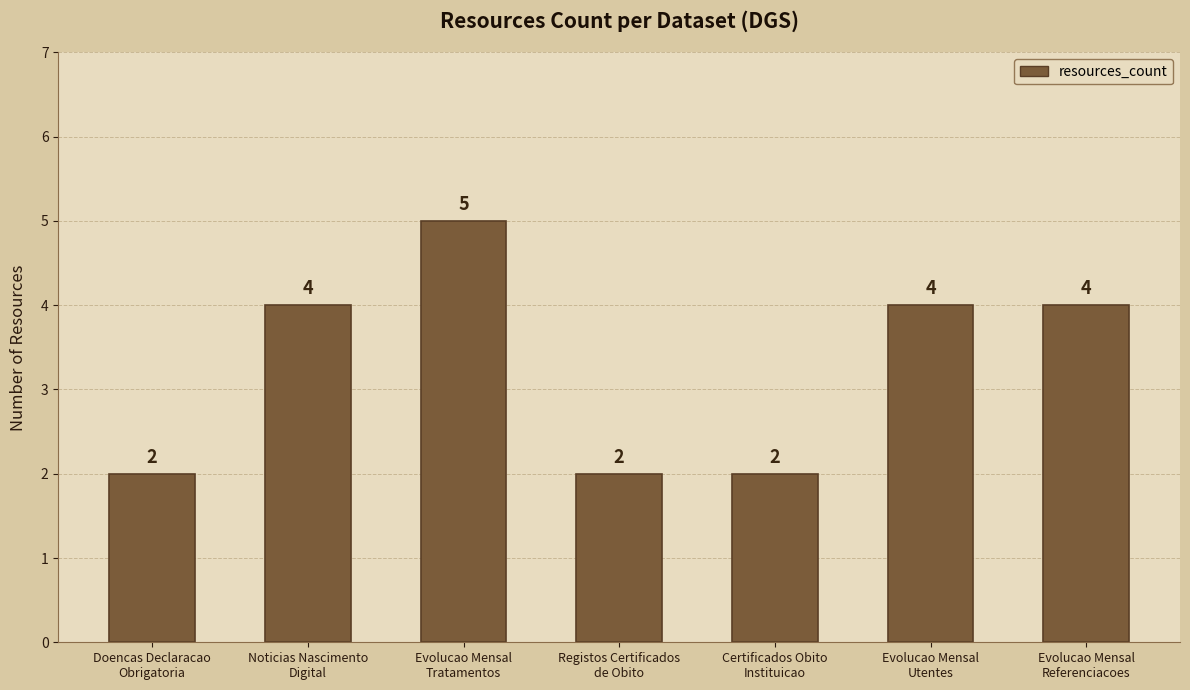

How many values are between 2 and 4?

6